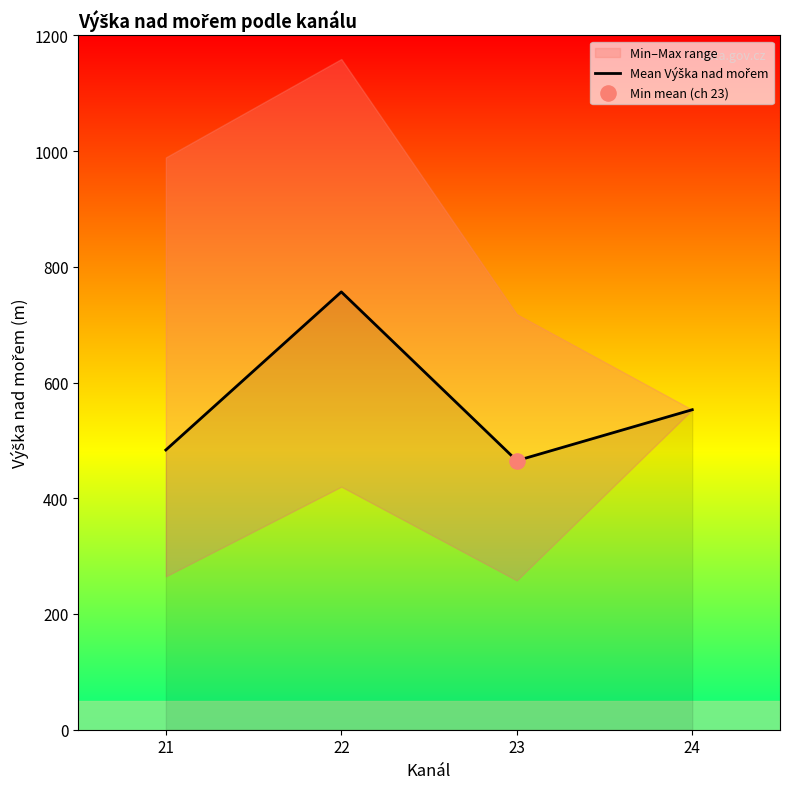

Between 21 and 24, which is larger?

24